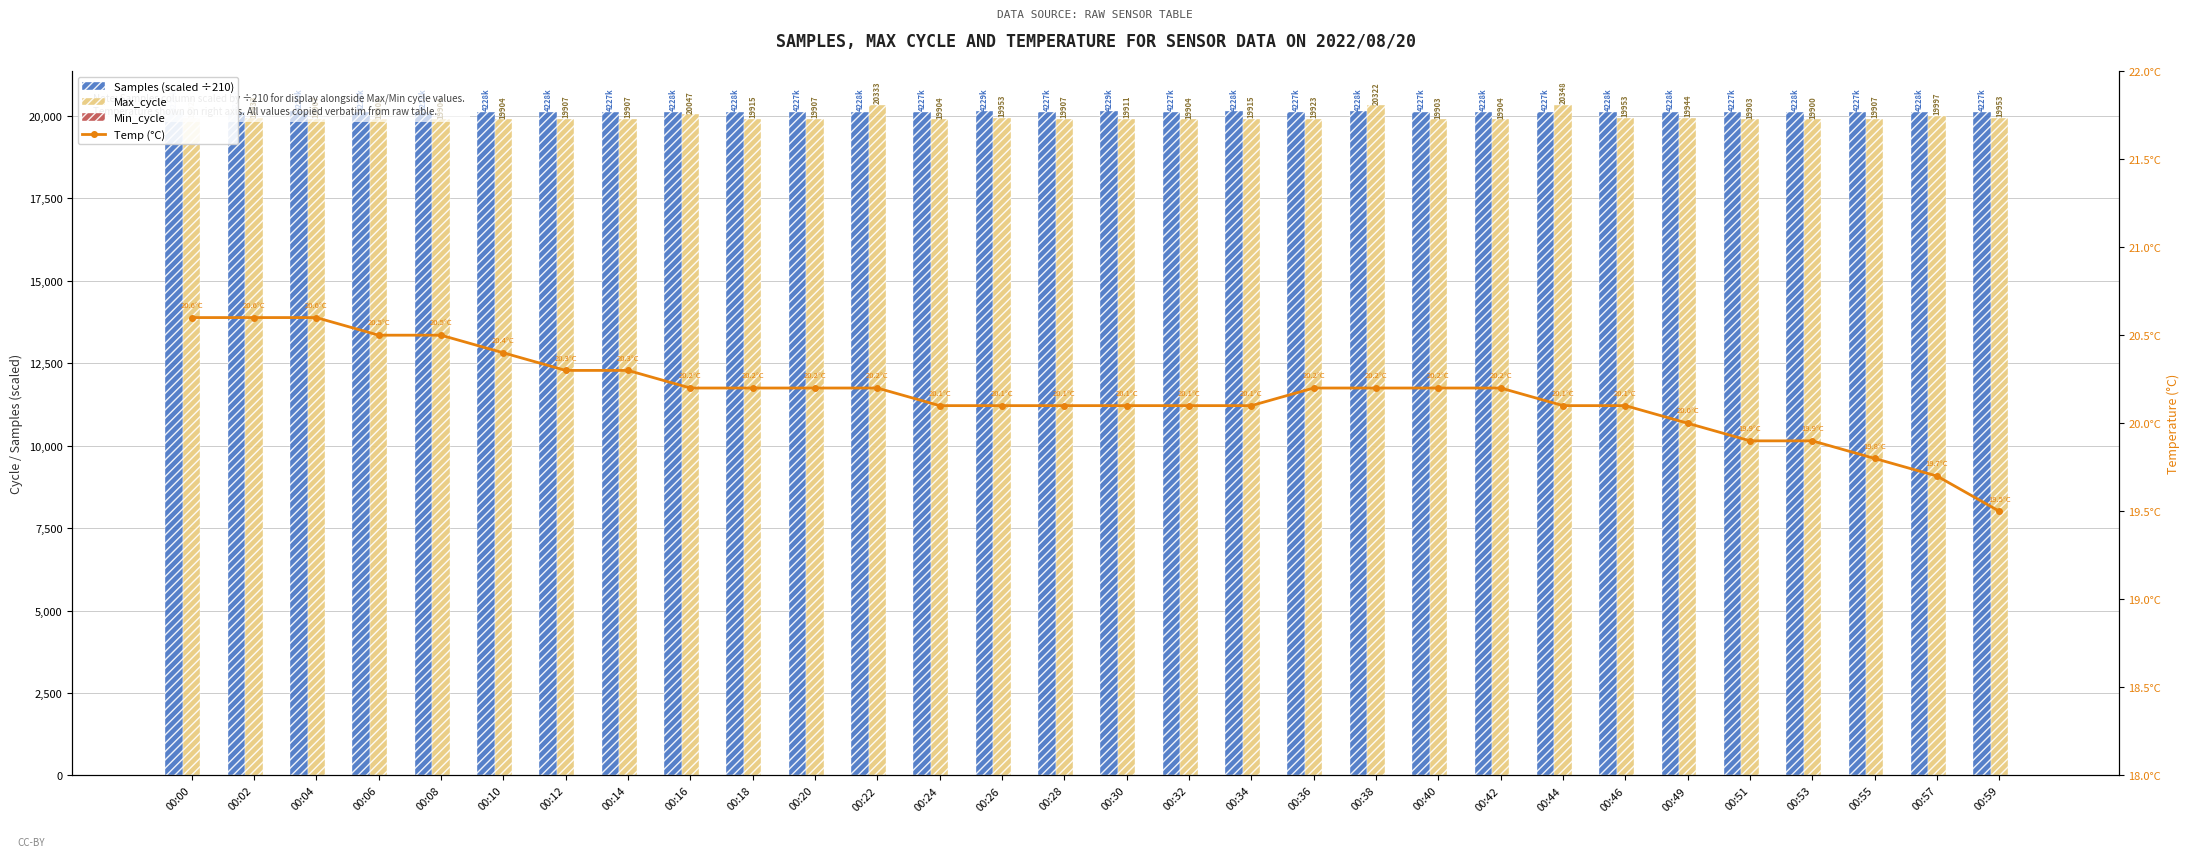

What is the sum of the Samples (scaled ÷210) values at 00:10 and 00:14?

40267.1